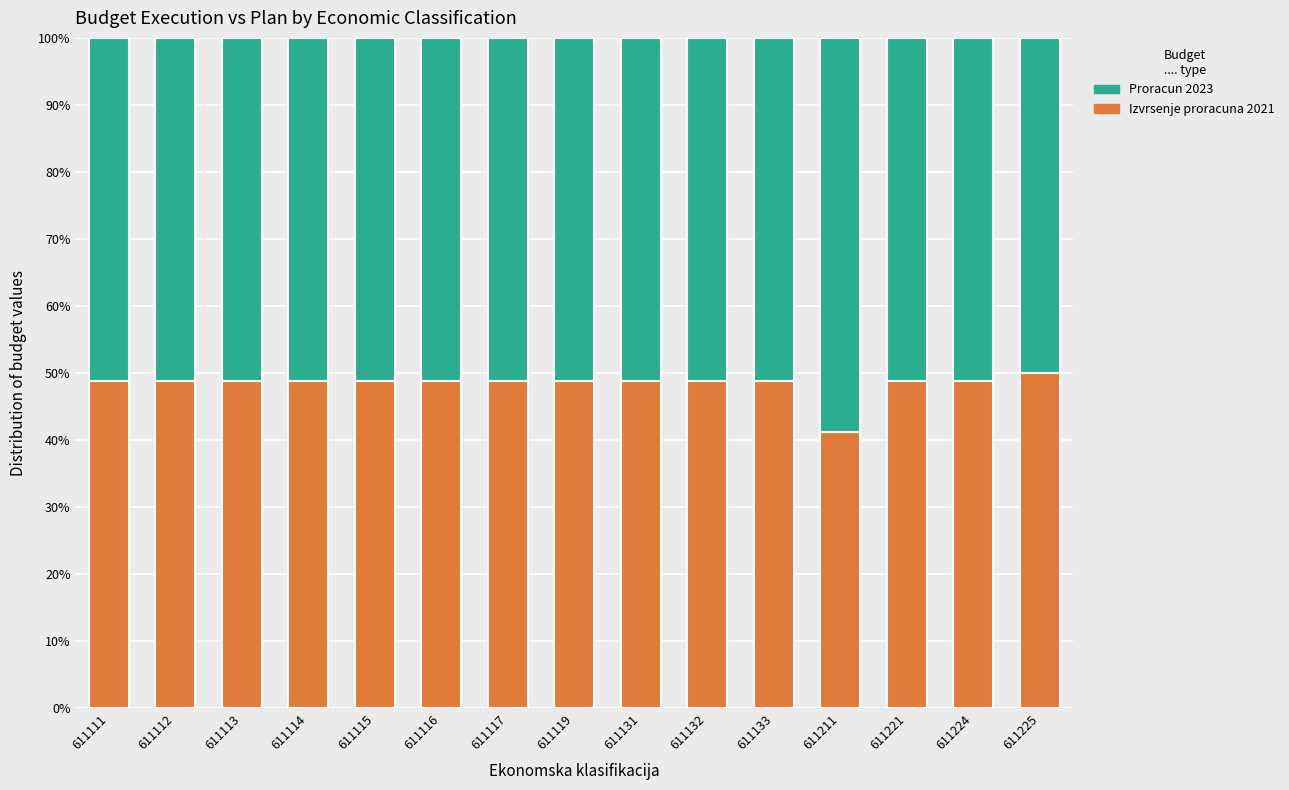

Does the chart contain stacked bars?

Yes